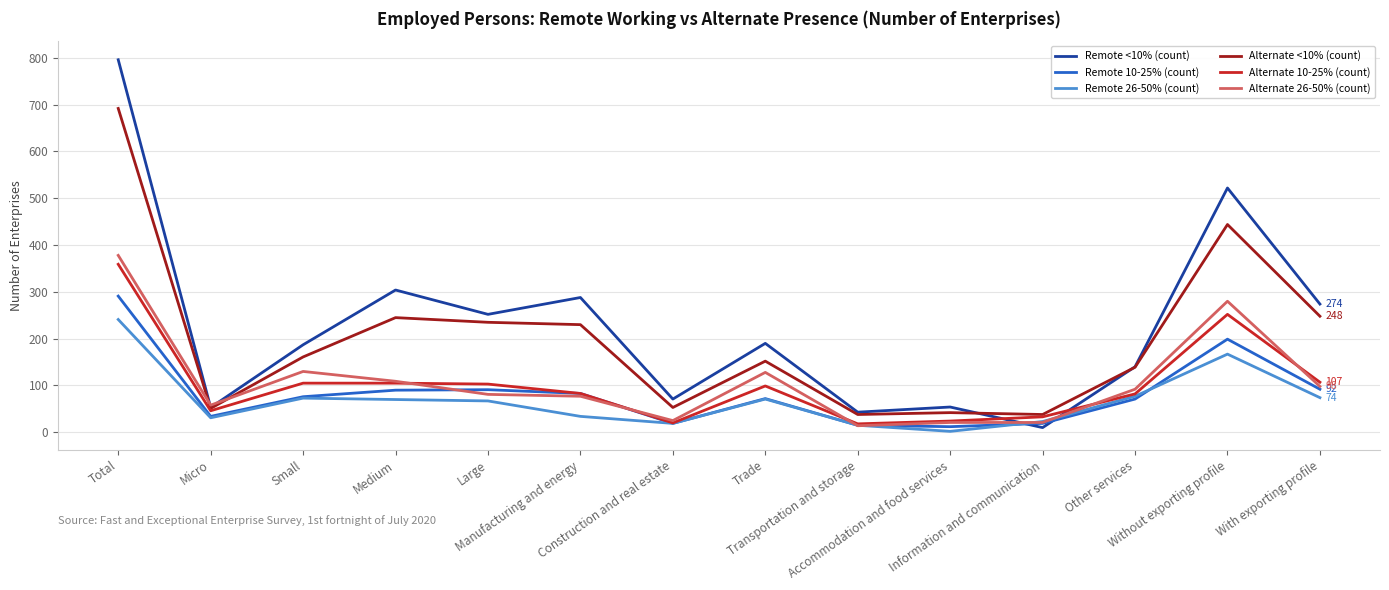

Which series has the largest total across all categories?

Remote <10% (count)